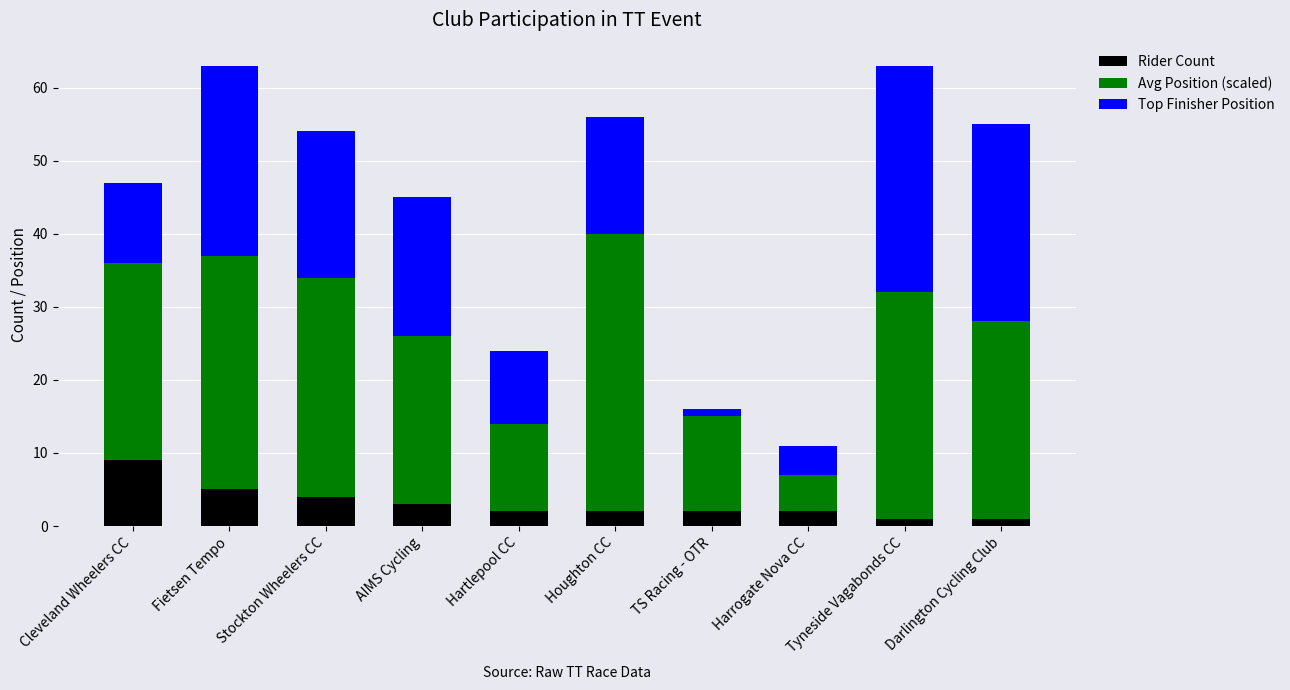

How many categories are shown in the chart?

10